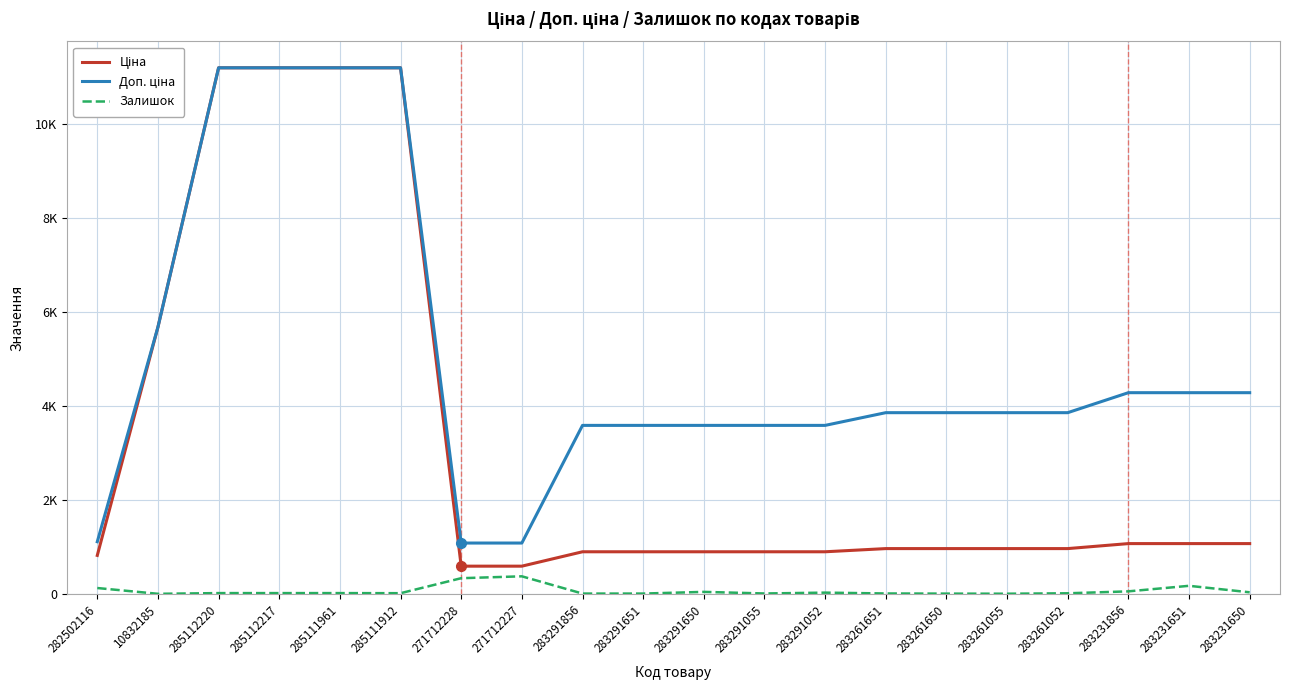

Is this an area chart (filled region under the line)?

No